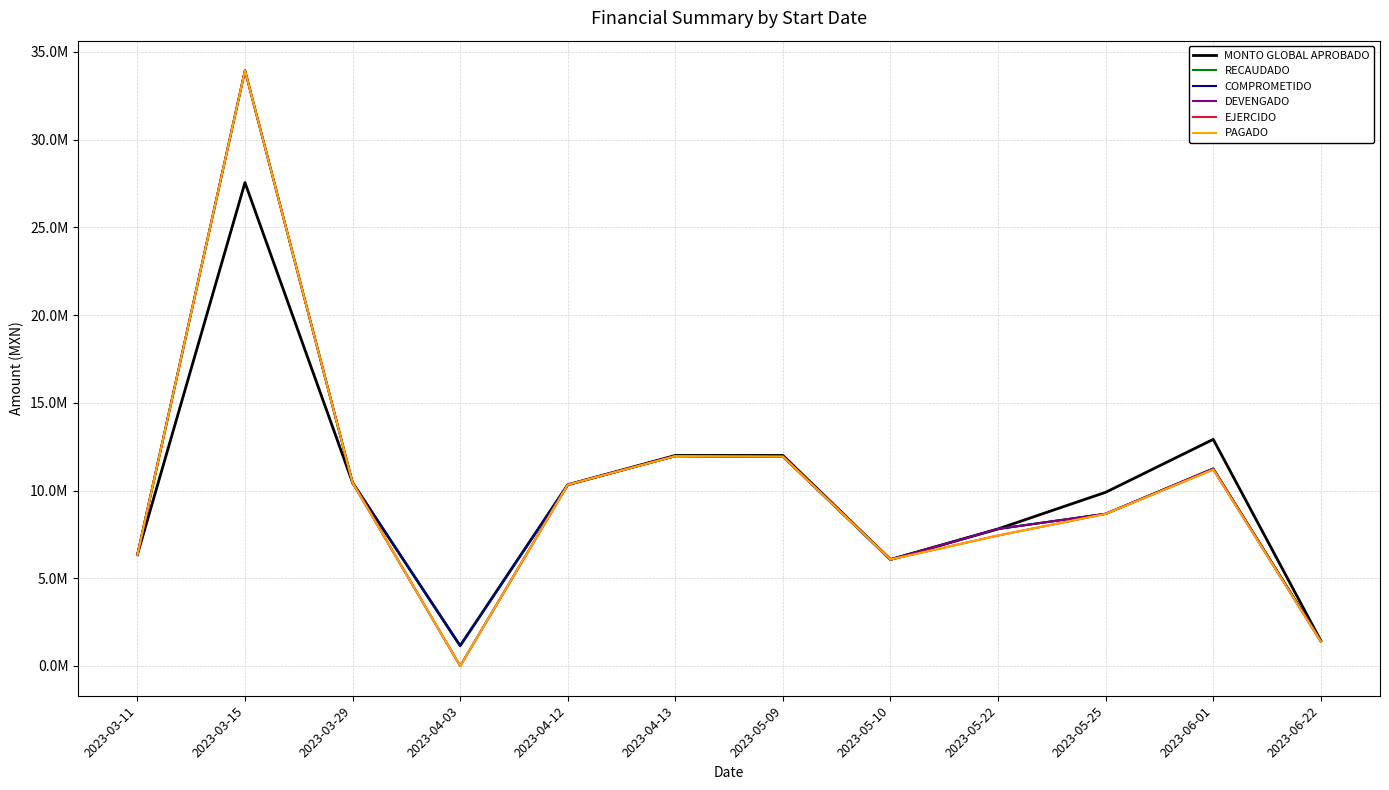

The MONTO GLOBAL APROBADO series shows 2131777.5 at 2023-06-22. True or false?

False